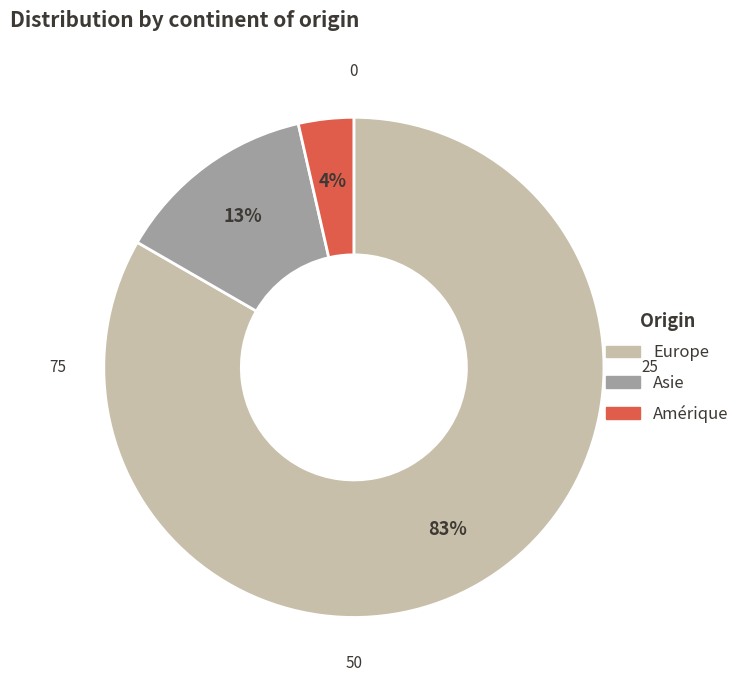

How many segments does this pie chart have?

3